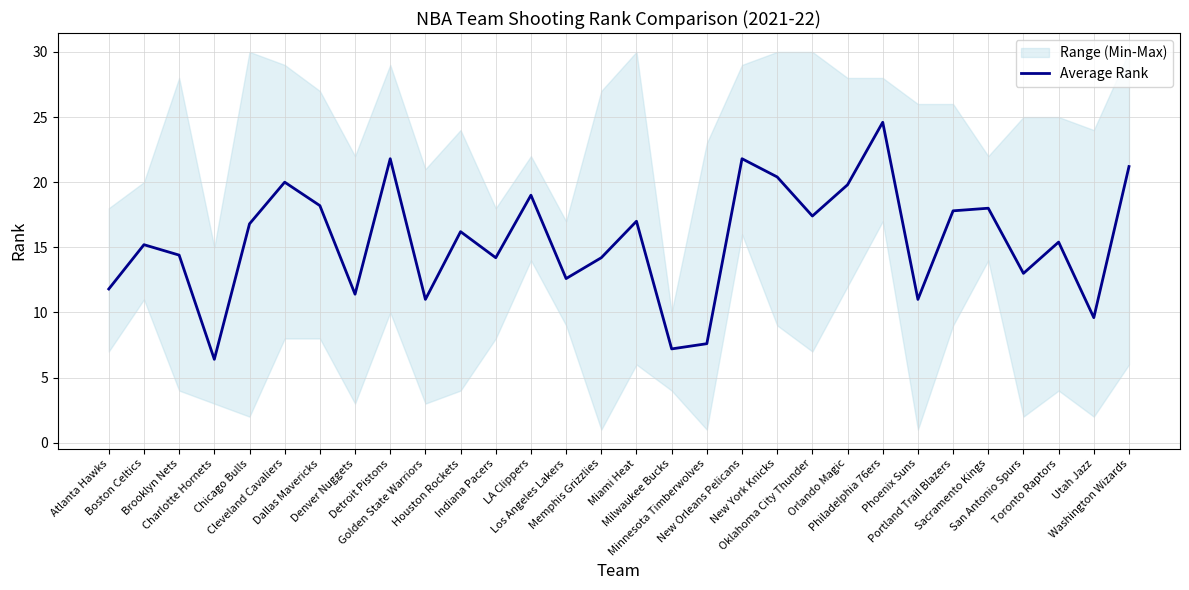

How many interior local peaks (higher than both neighbors) does the data have?

10